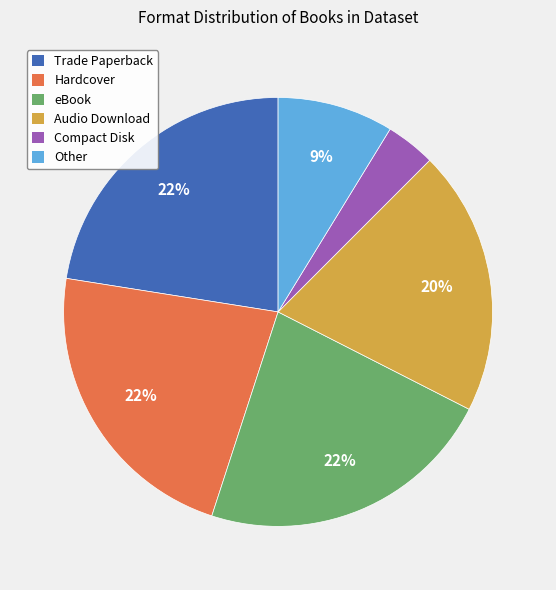

To the nearest percent, what percentage of the pie is Hardcover?

22%